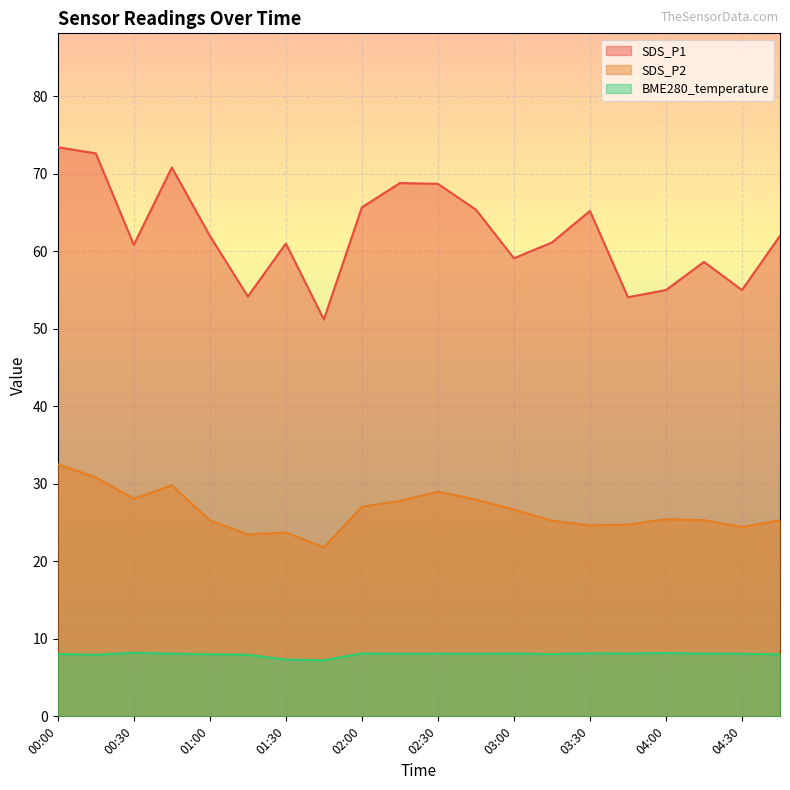

How many lines are shown in the chart?

3